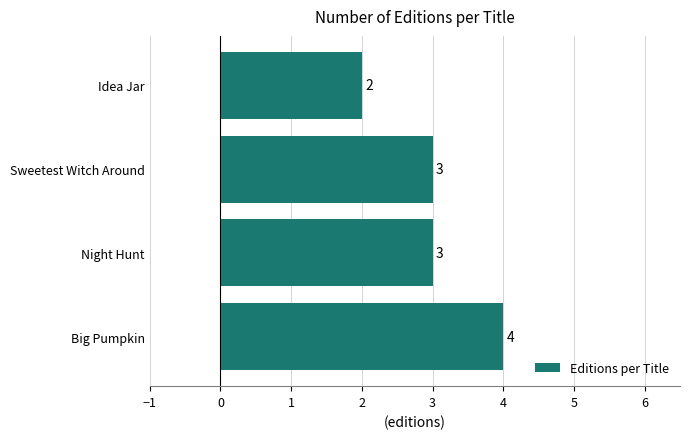

Reading top to bottom, transcribe all the data shown in this chart.

Idea Jar=2	Sweetest Witch Around=3	Night Hunt=3	Big Pumpkin=4